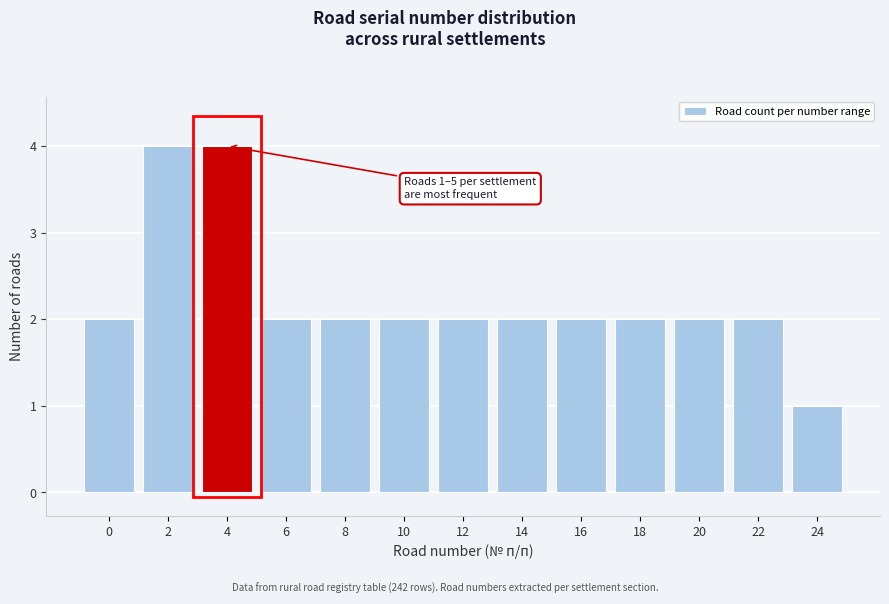

Reading left to right, list all the values displayed in this chart.

0=2	2=4	4=4	6=2	8=2	10=2	12=2	14=2	16=2	18=2	20=2	22=2	24=1